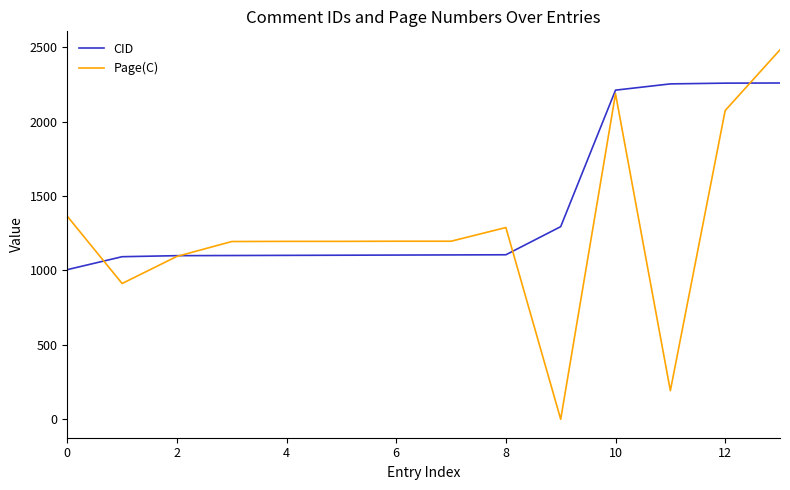

What are all the series names shown in the legend?

CID, Page(C)